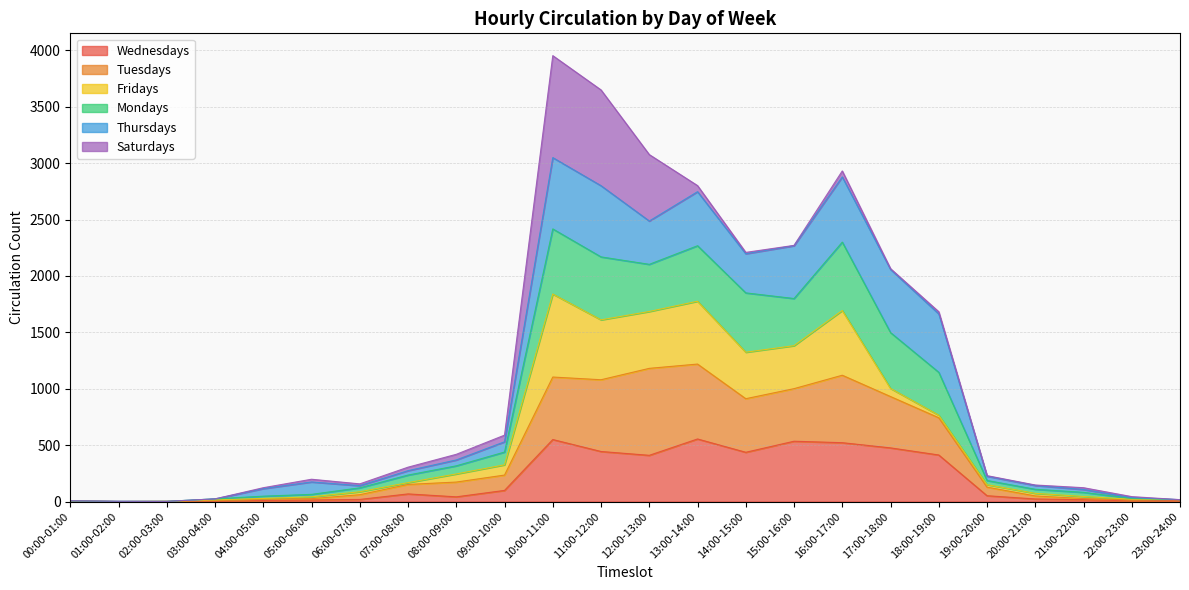

What is the spread (max minus min) of values at 04:00-05:00?

105